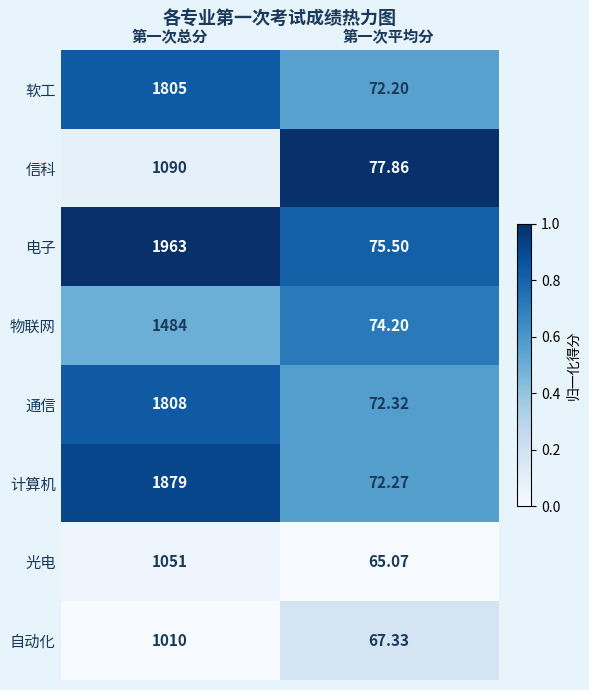

Which series has the largest total across all categories?

电子